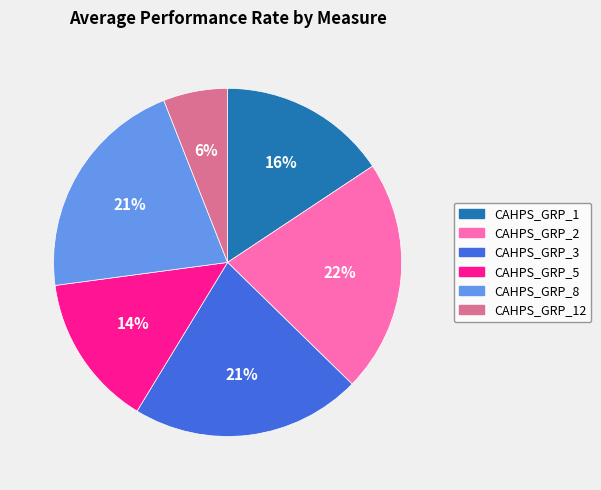

The CAHPS_GRP_12 slice represents 6% of the pie. True or false?

True